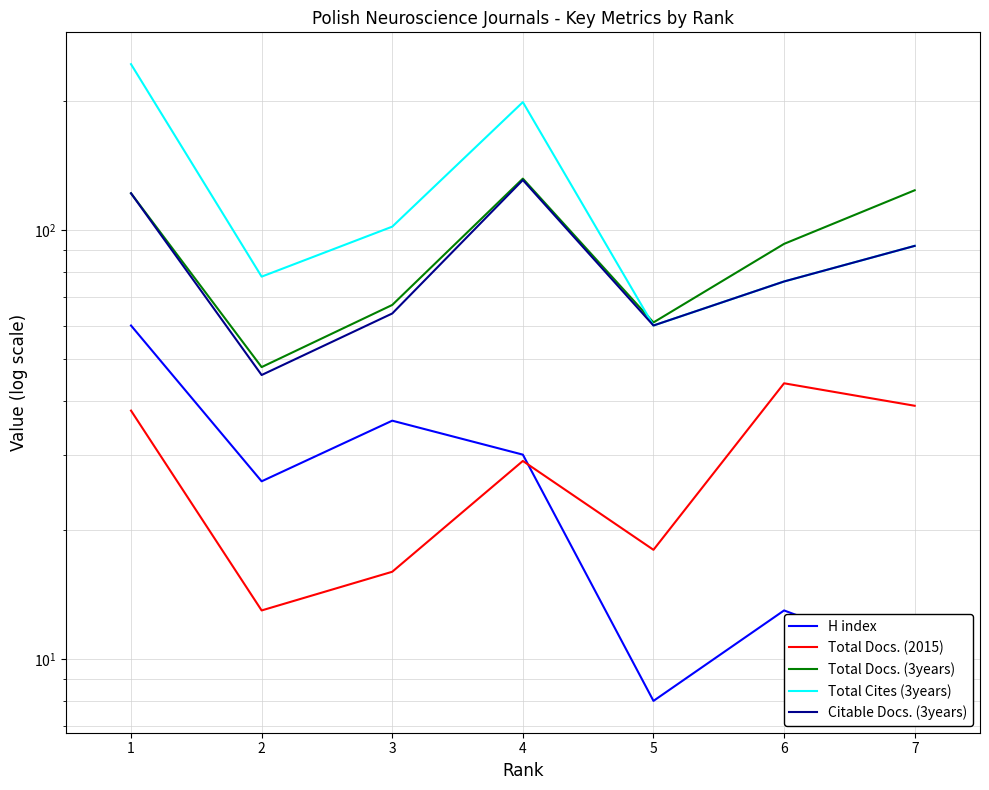

At which label does Total Docs. (3years) first exceed 93?

1